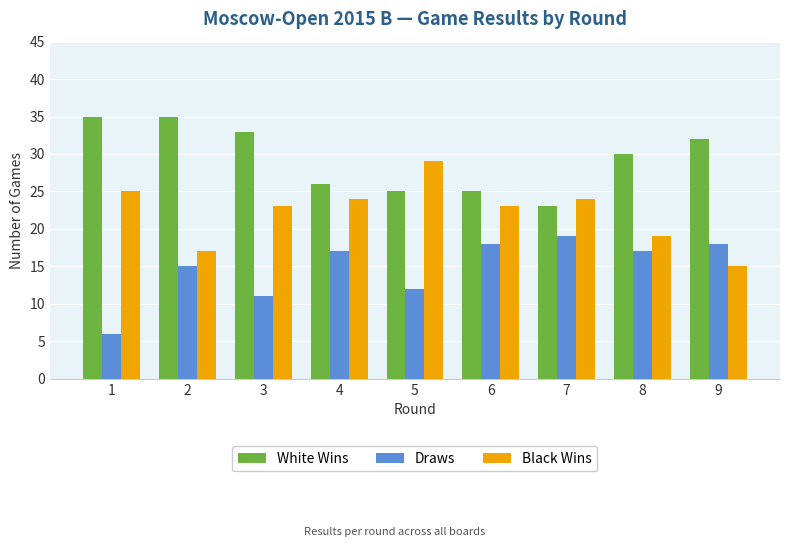

Reading right to left, list all the values displayed in this chart.

White Wins: 9=32	8=30	7=23	6=25	5=25	4=26	3=33	2=35	1=35
Draws: 9=18	8=17	7=19	6=18	5=12	4=17	3=11	2=15	1=6
Black Wins: 9=15	8=19	7=24	6=23	5=29	4=24	3=23	2=17	1=25